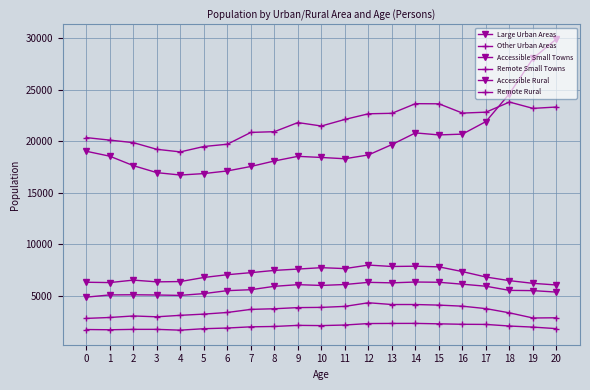

How many series are shown in this chart?

6